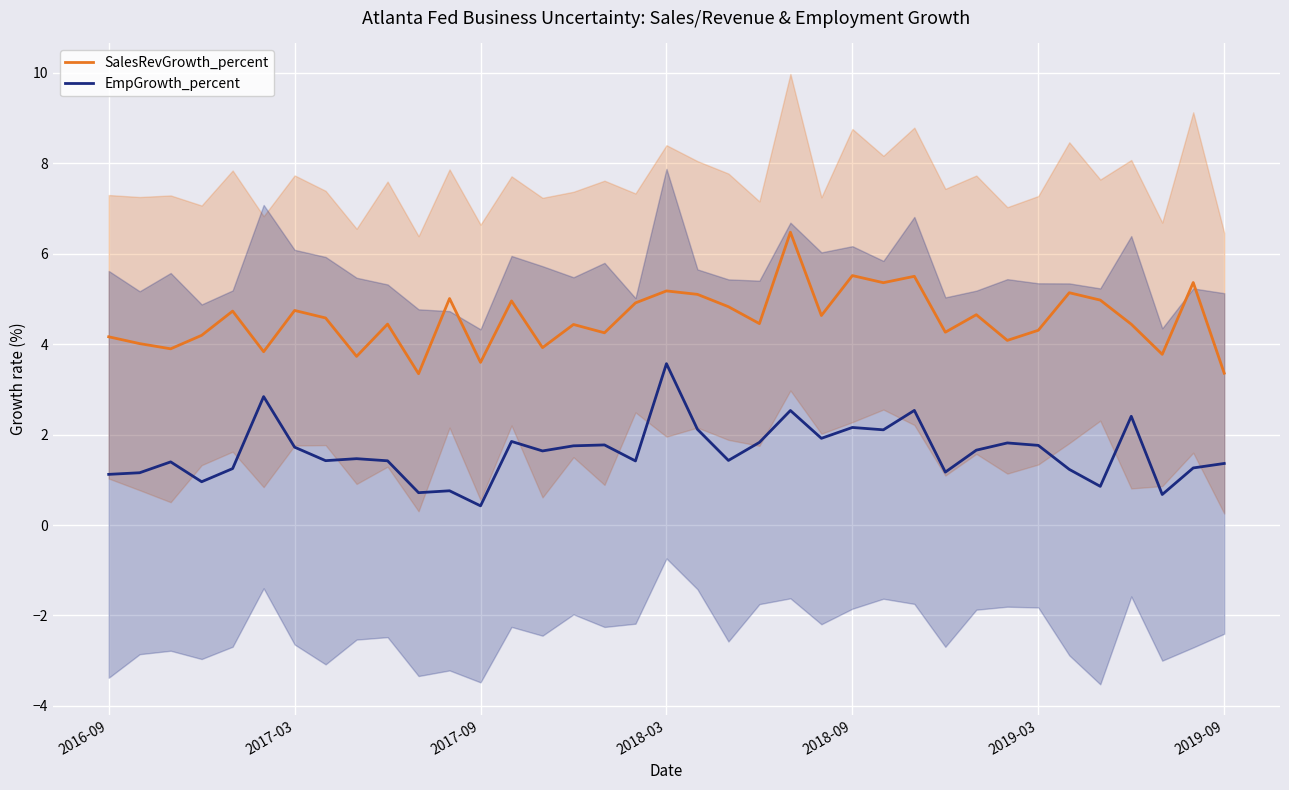

The value of SalesRevGrowth_percent at 10 is 3.3. True or false?

True